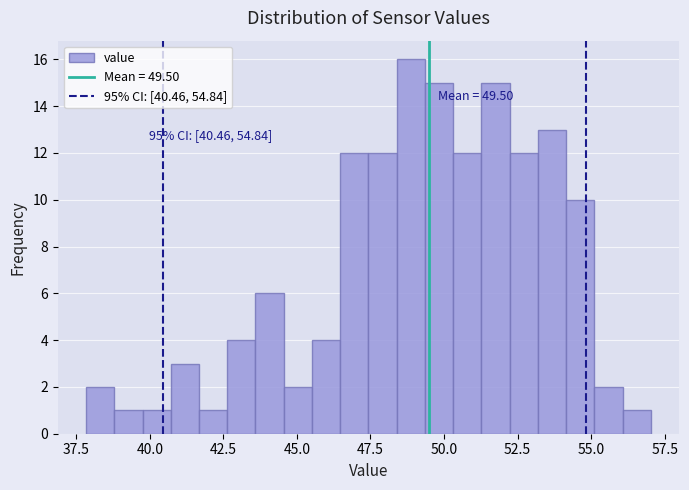

Around what value on the x-axis is the tallest bar? Give the approximate position of its centre, as read against the axis.

49.0